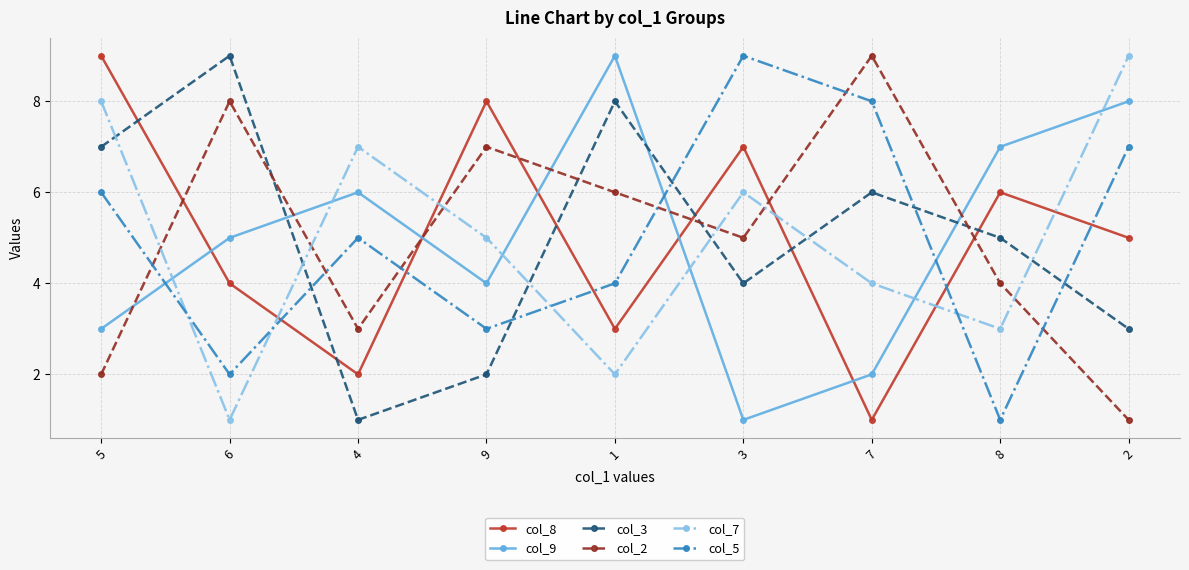

Where do col_3 and col_7 first cross each other?

5 and 6